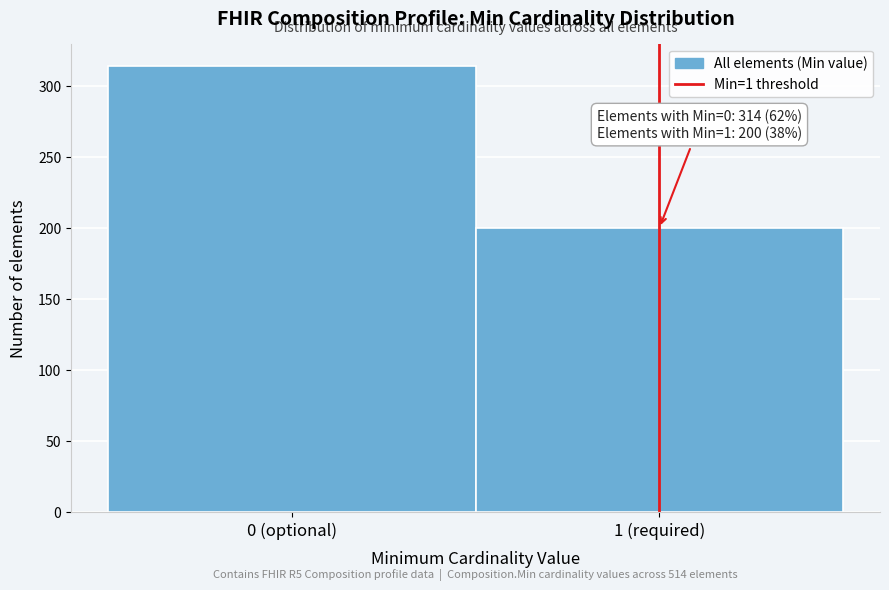

Reading left to right, list all the values displayed in this chart.

0 (optional)=314	1 (required)=200